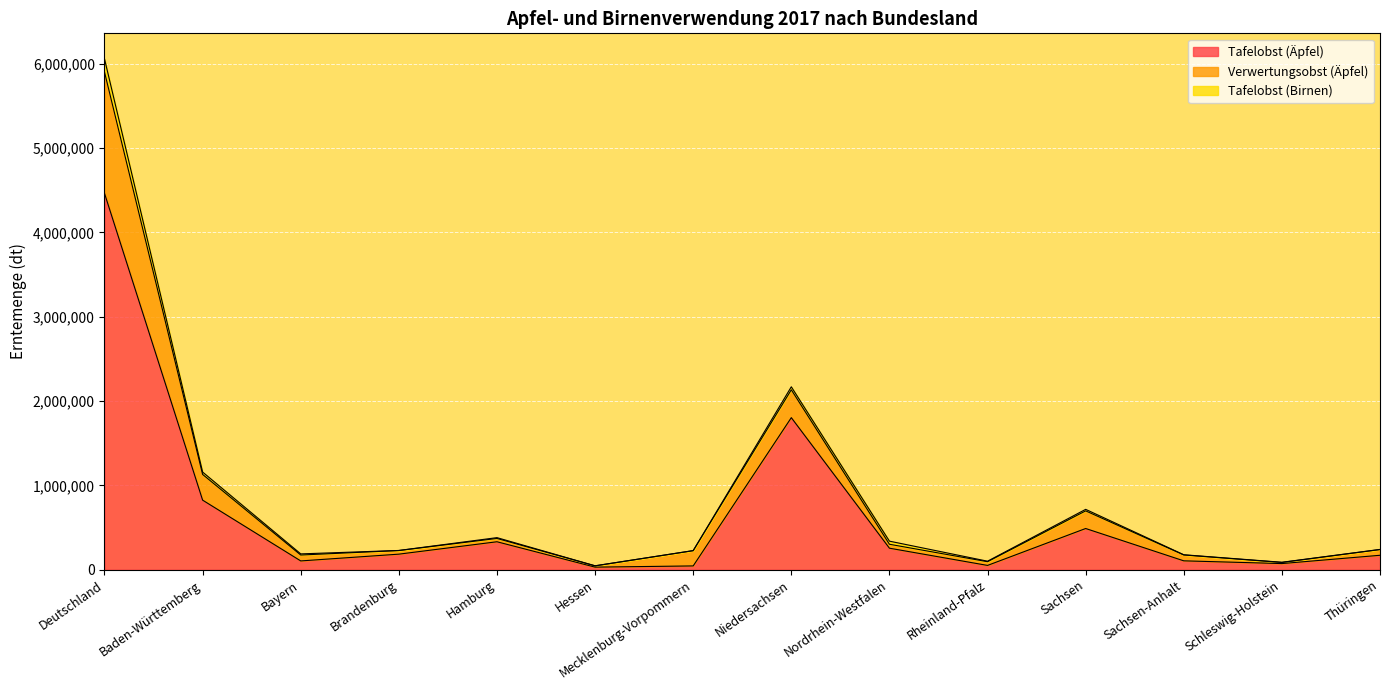

At which category is the sum across all series the highest?

Deutschland